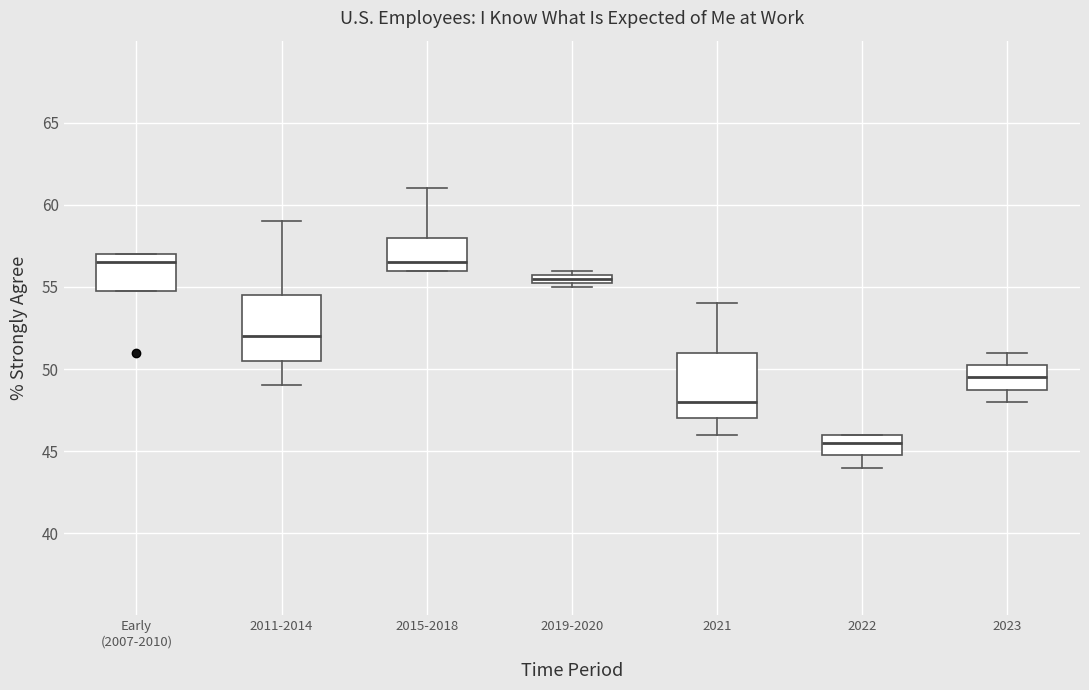

Where is the upper edge of the box for Early (2007-2010) on the y-axis? The values are not printed on the chart, so give them approximately, as read against the axis.

57.0